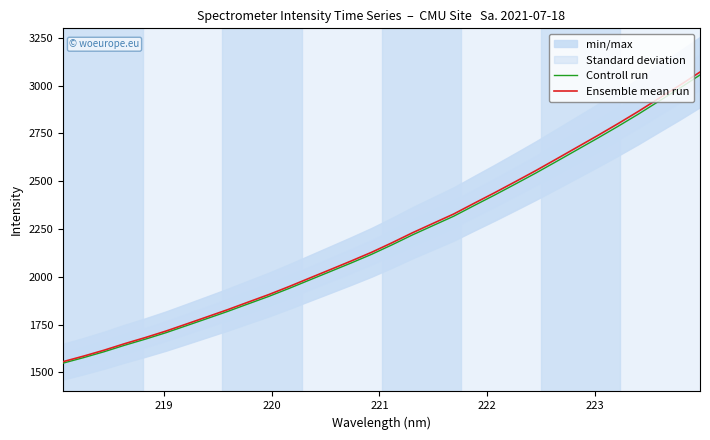

List the series in order of their peak value, highest first.

Ensemble mean run, Controll run